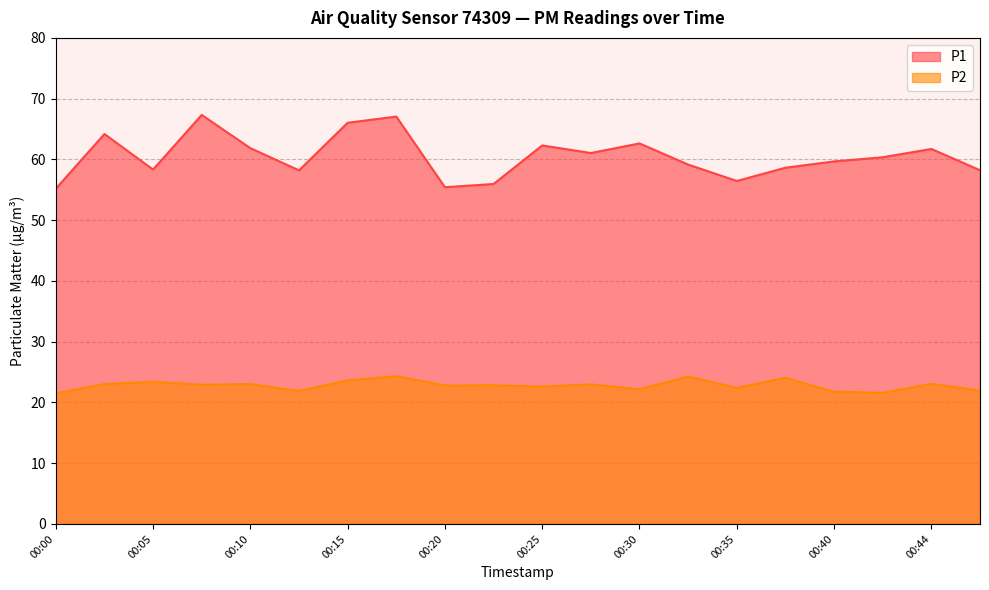

How many values in the P1 series exceed 60?

10